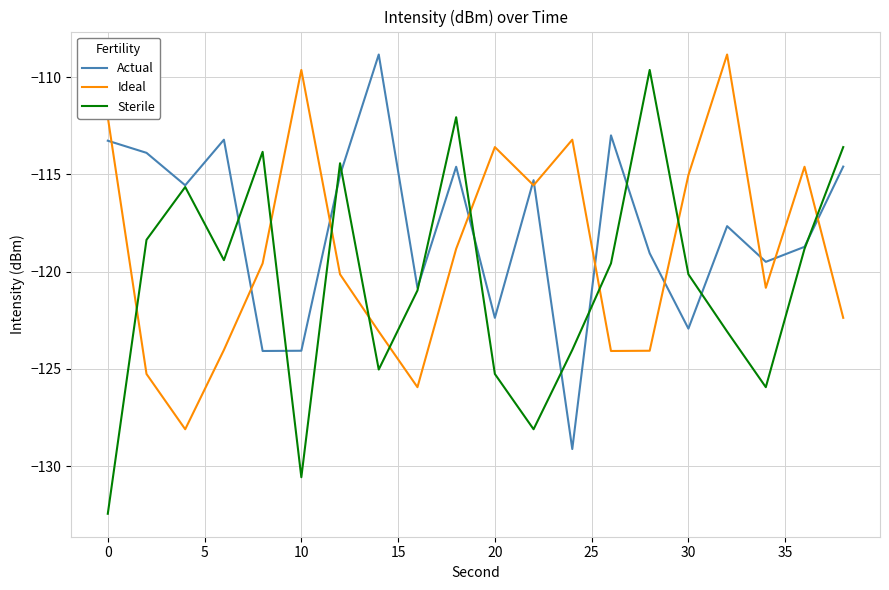

What are all the series names shown in the legend?

Actual, Ideal, Sterile